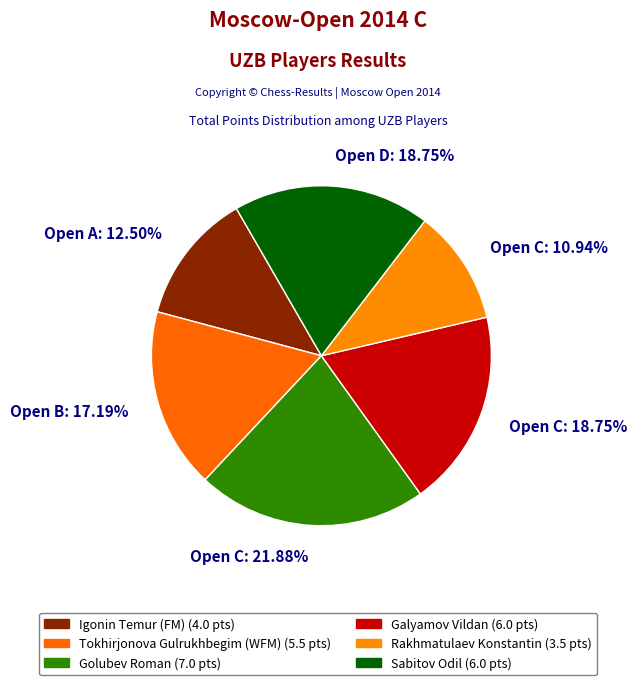

Combined, do Open C: 18.75% and Open A: 12.50% account for over 50%?

No